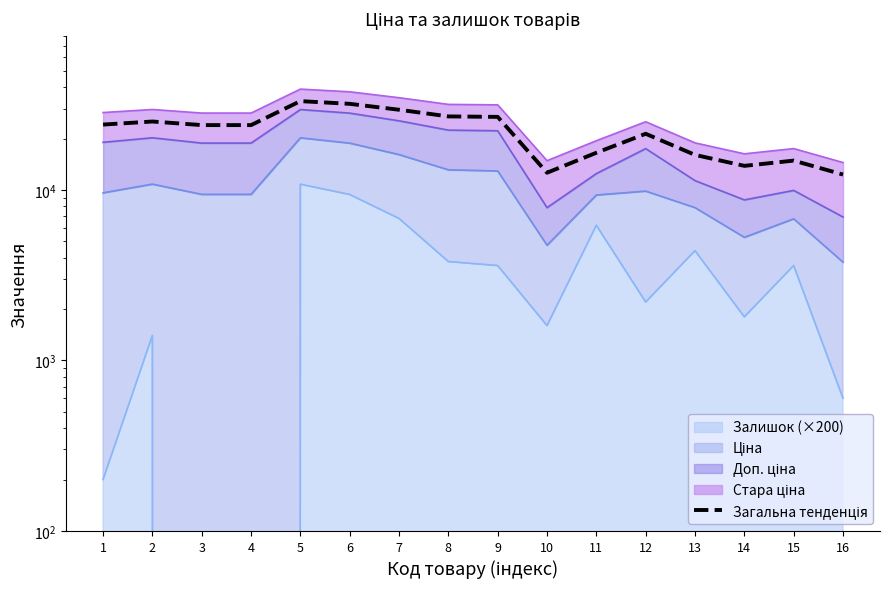

What is the average value?

22097.6